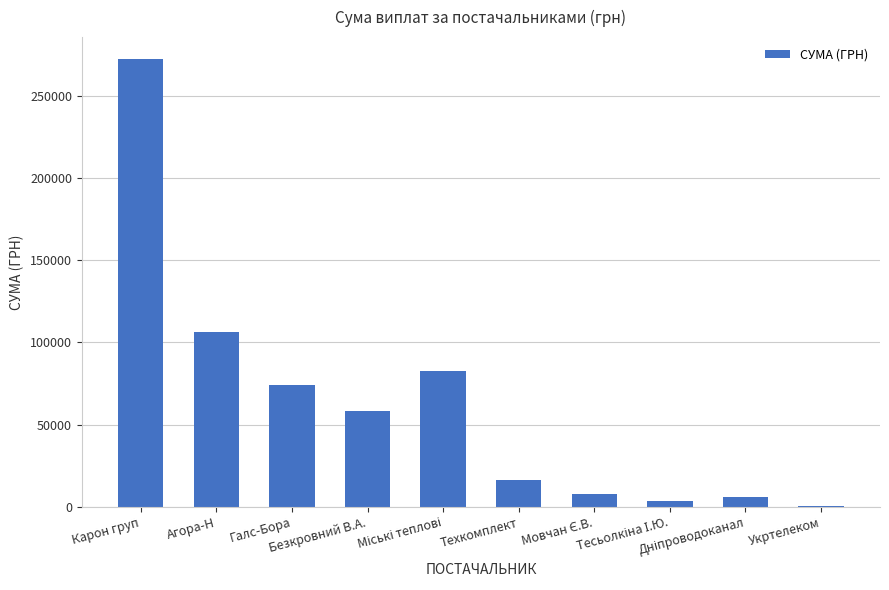

Which category has the highest value across all series?

Карон груп